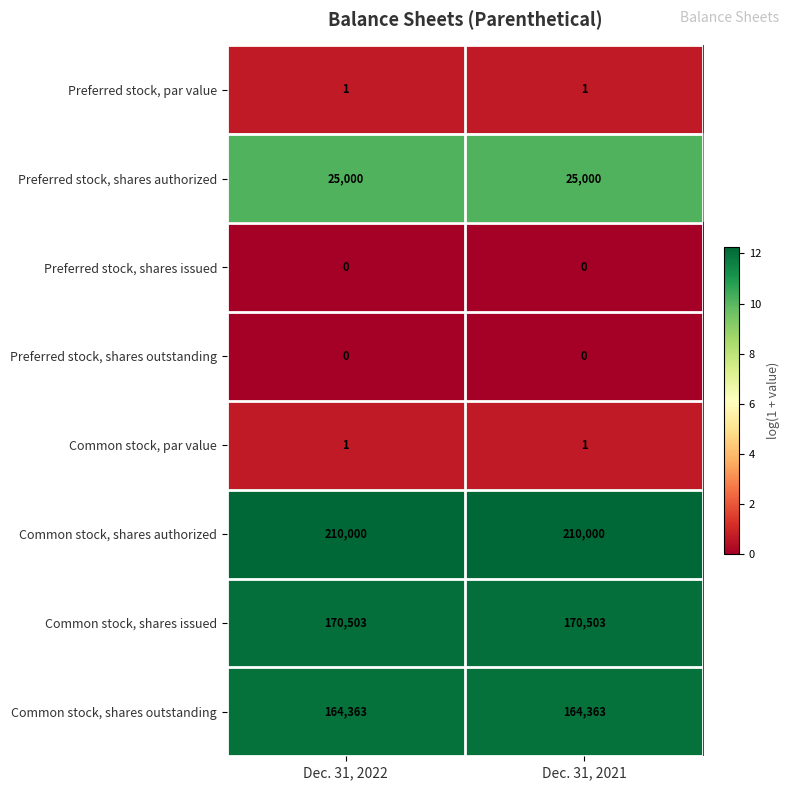

Is the value of Preferred stock, par value at Dec. 31, 2021 greater than the value of Common stock, shares issued at Dec. 31, 2021?

No